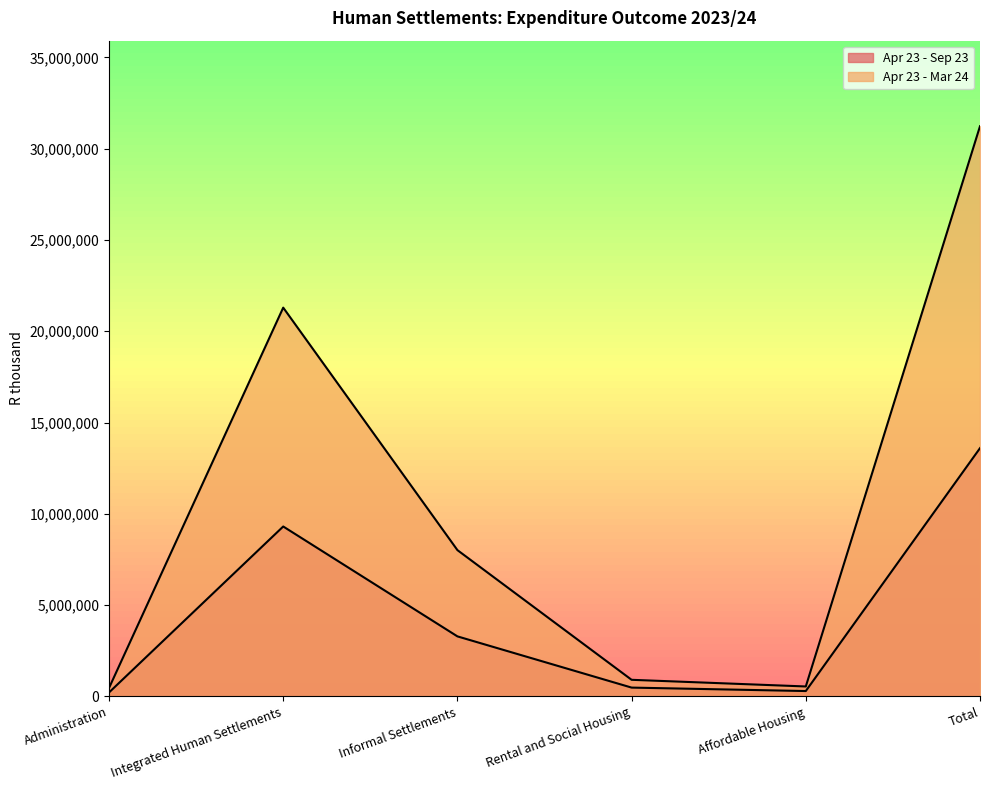

The value of Apr 23 - Mar 24 at Affordable Housing is 546618. True or false?

True